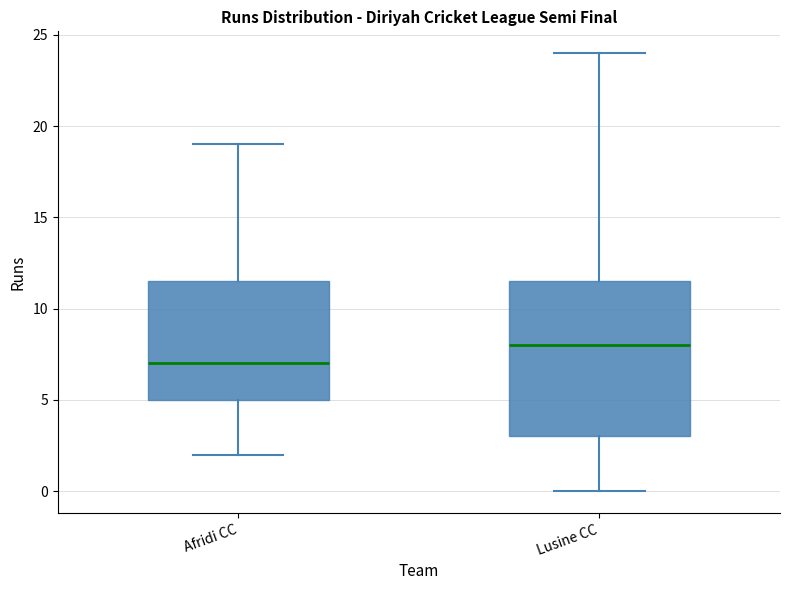

Where is the upper edge of the box for Afridi CC on the y-axis? The values are not printed on the chart, so give them approximately, as read against the axis.

11.5